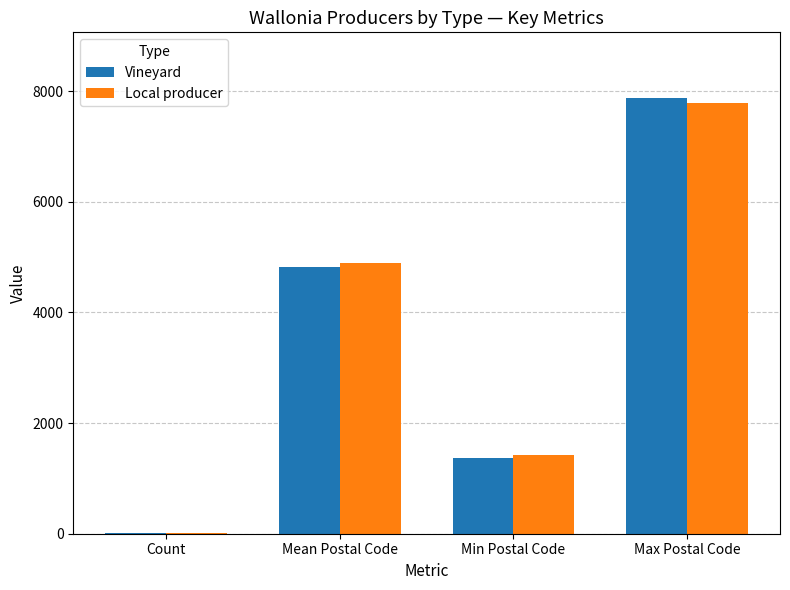

The Local producer series shows 2325 at Min Postal Code. True or false?

False